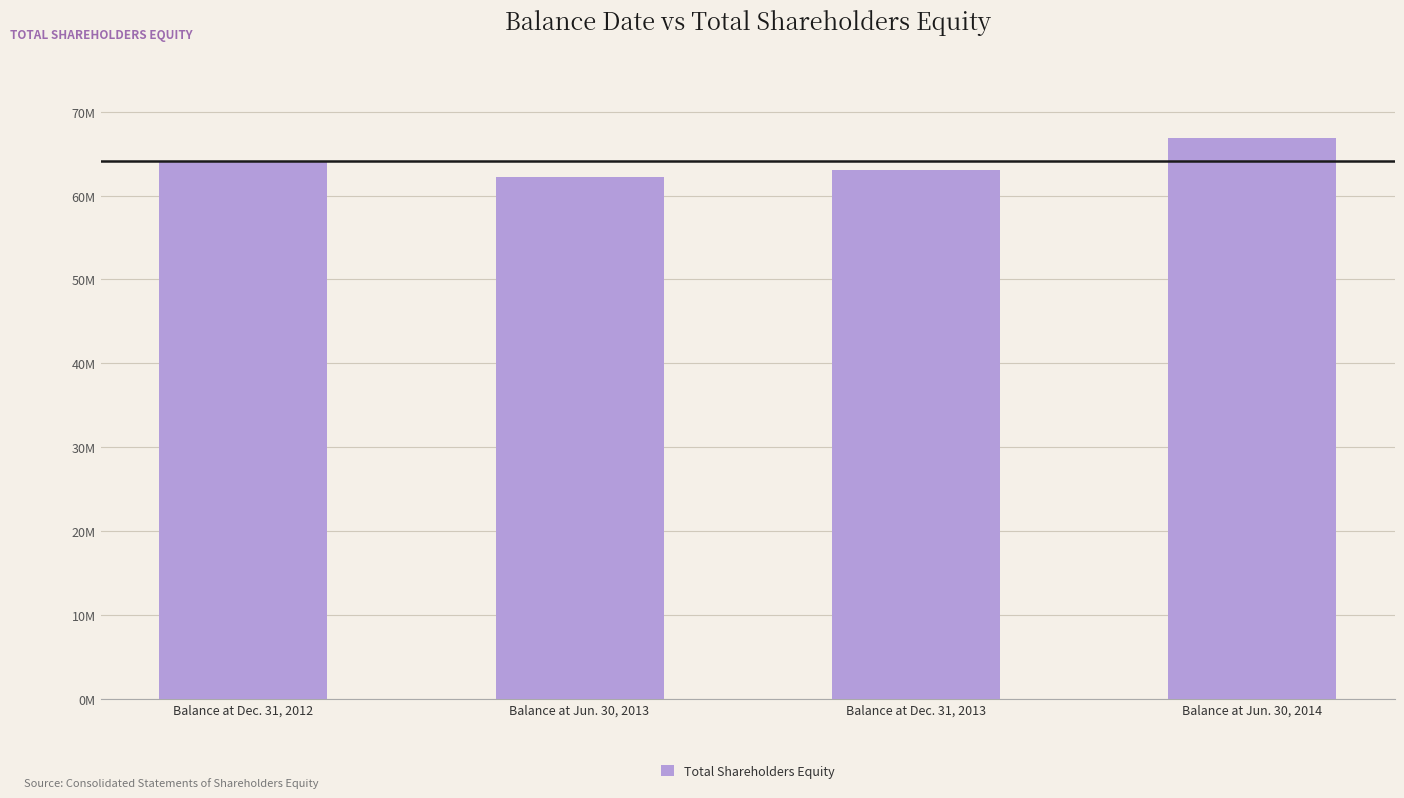

What is the smallest value displayed?

62225578